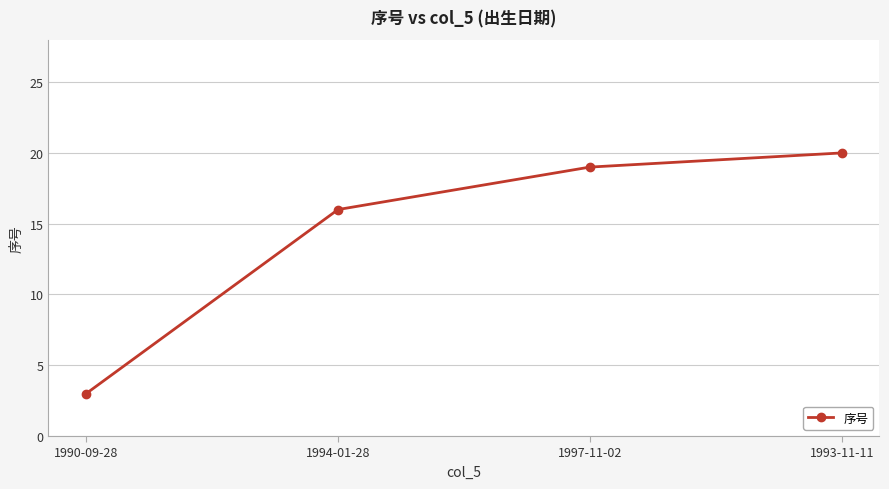

What is the change in value from 1990-09-28 to 1994-01-28?

+13